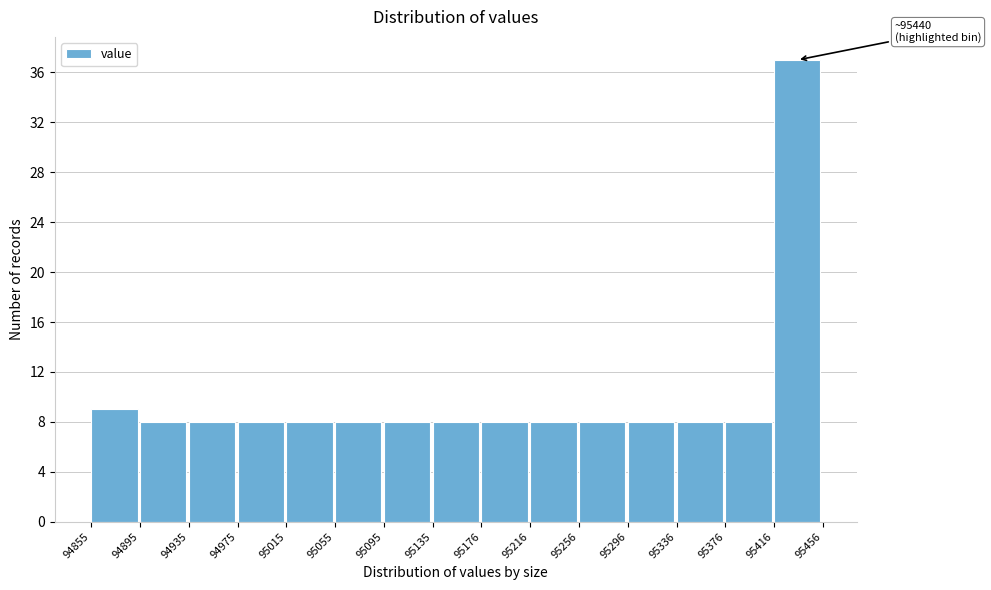

Over which range of the x-axis is the bar tallest?

95416 to 95456